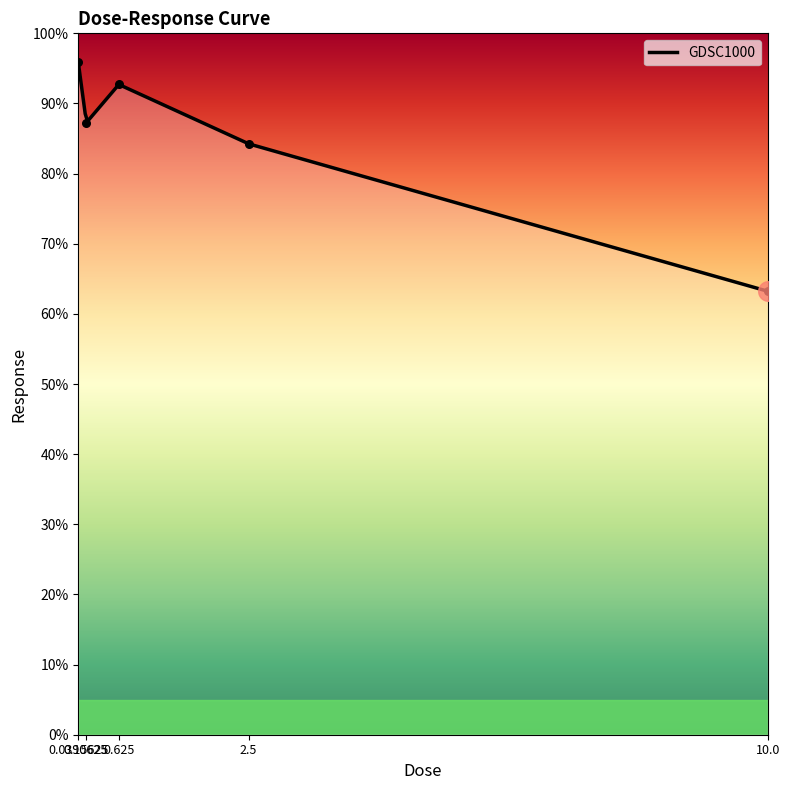

Which has a higher value, 0.625 or 10.0?

0.625